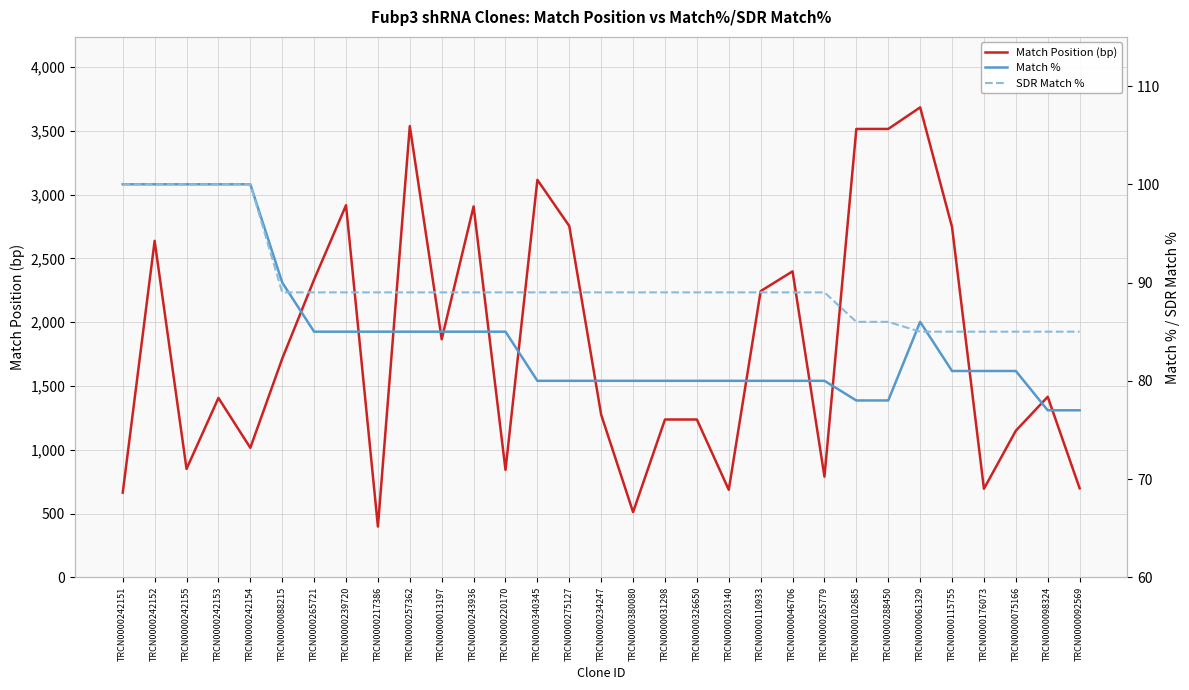

Is it true that Match Position (bp) equals 398 at TRCN0000217386?

True